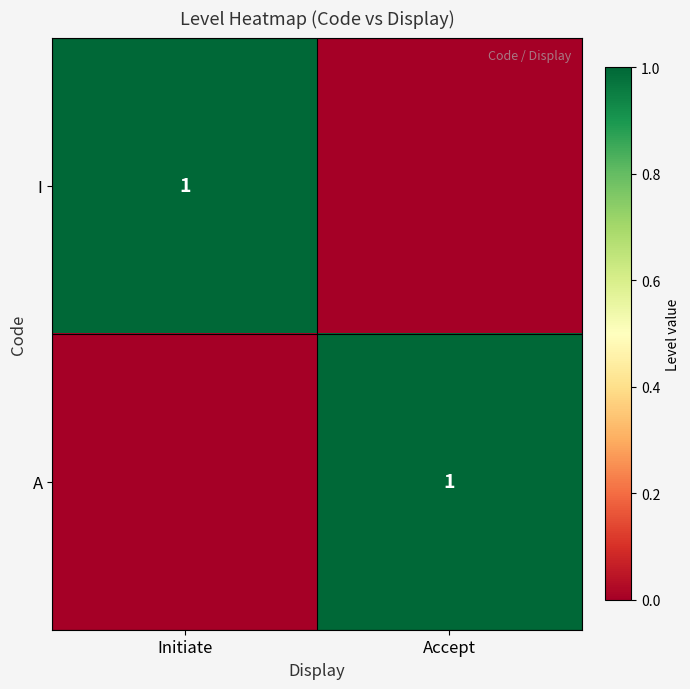

The I series shows 0 at Initiate. True or false?

False